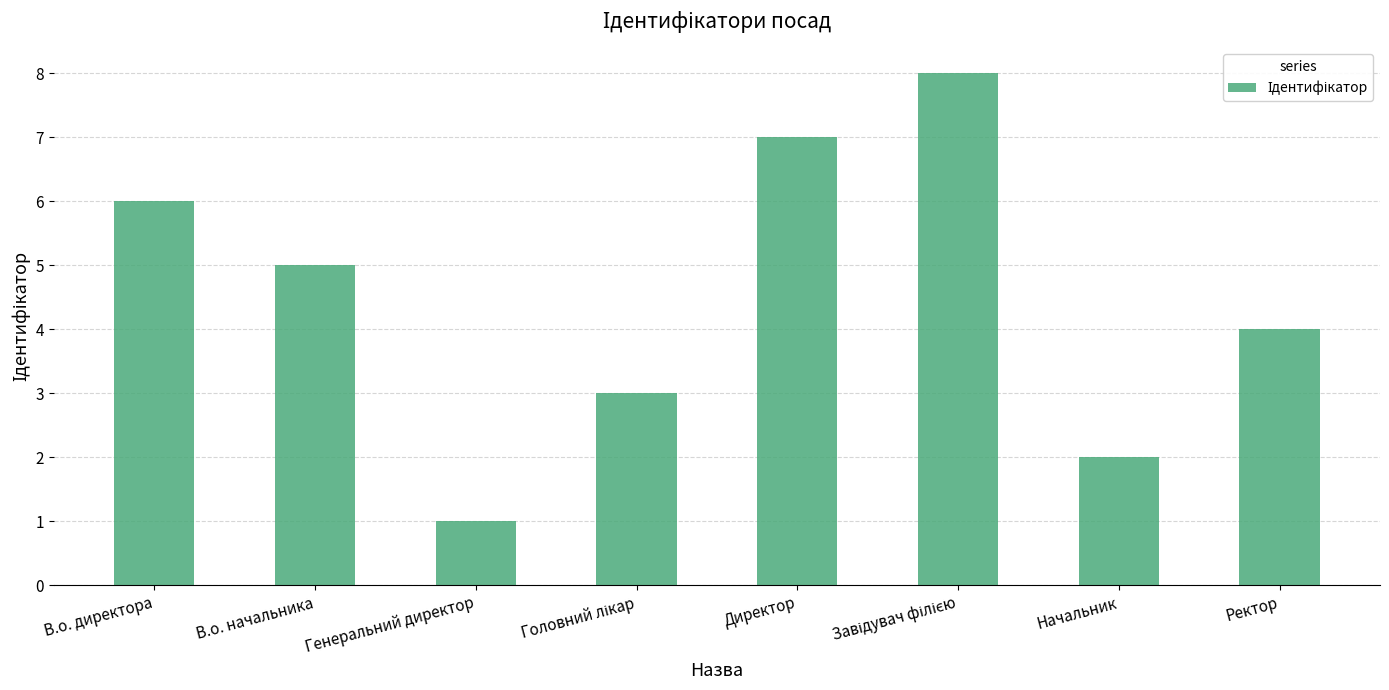

At which label is the value closest to 4?

Ректор